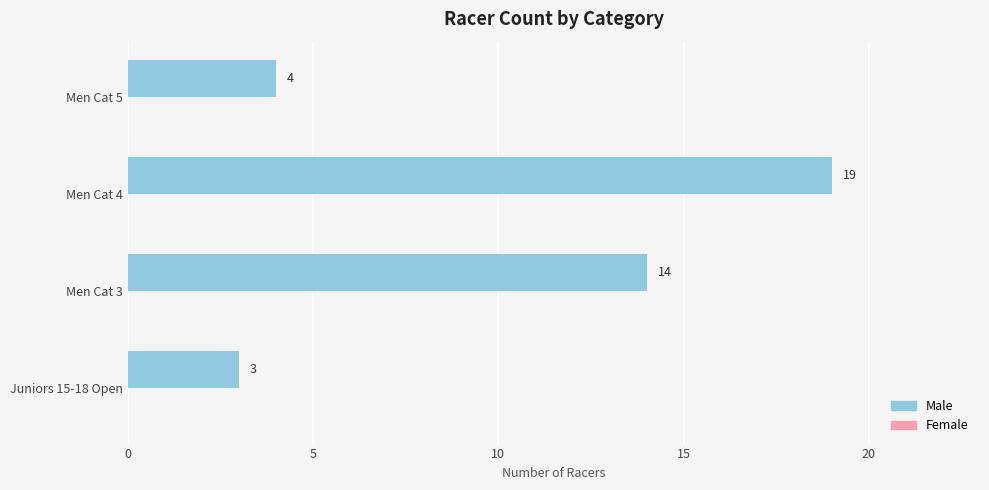

What is the change in value from Juniors 15-18 Open to Men Cat 3?

+11